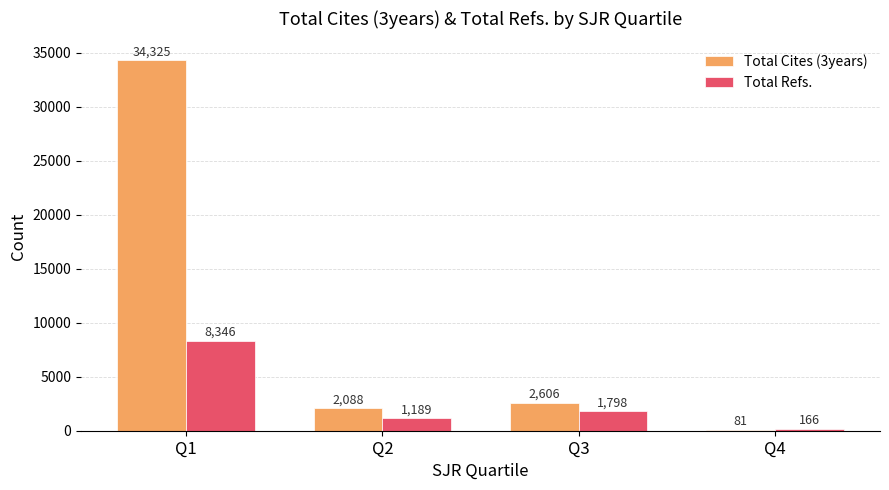

Read the Total Refs. value at Q2, to the nearest 50.

1200